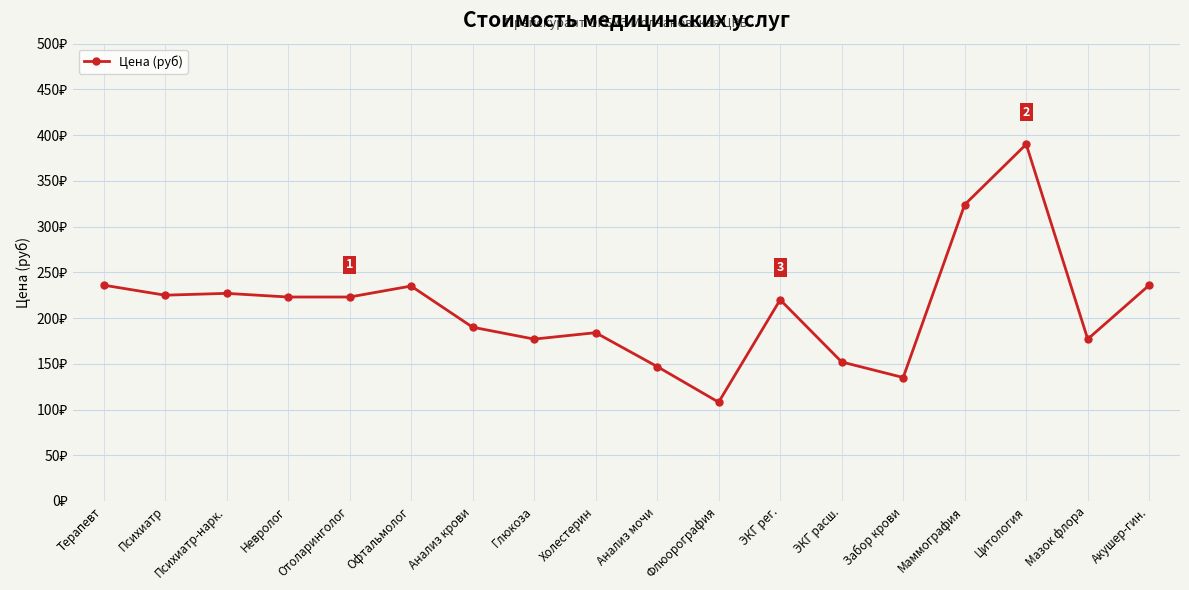

What position from the right is Терапевт?

18